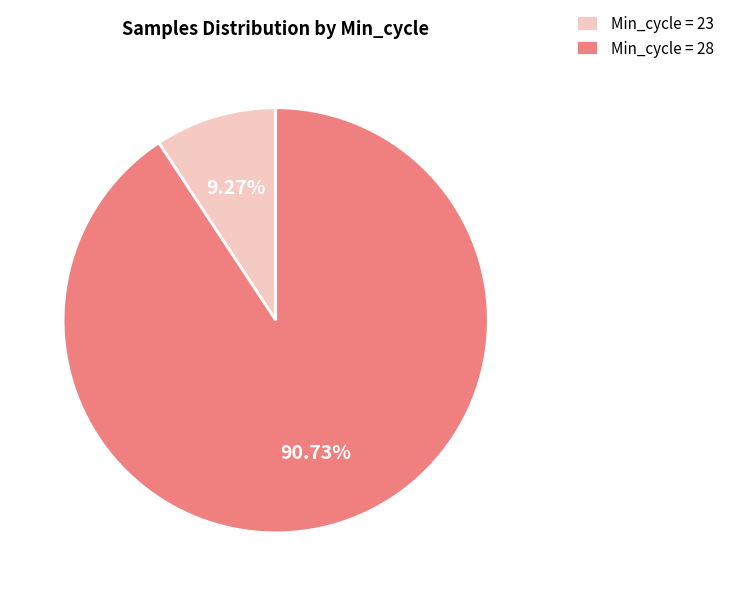

Which has a higher value, Min_cycle = 23 or Min_cycle = 28?

Min_cycle = 28